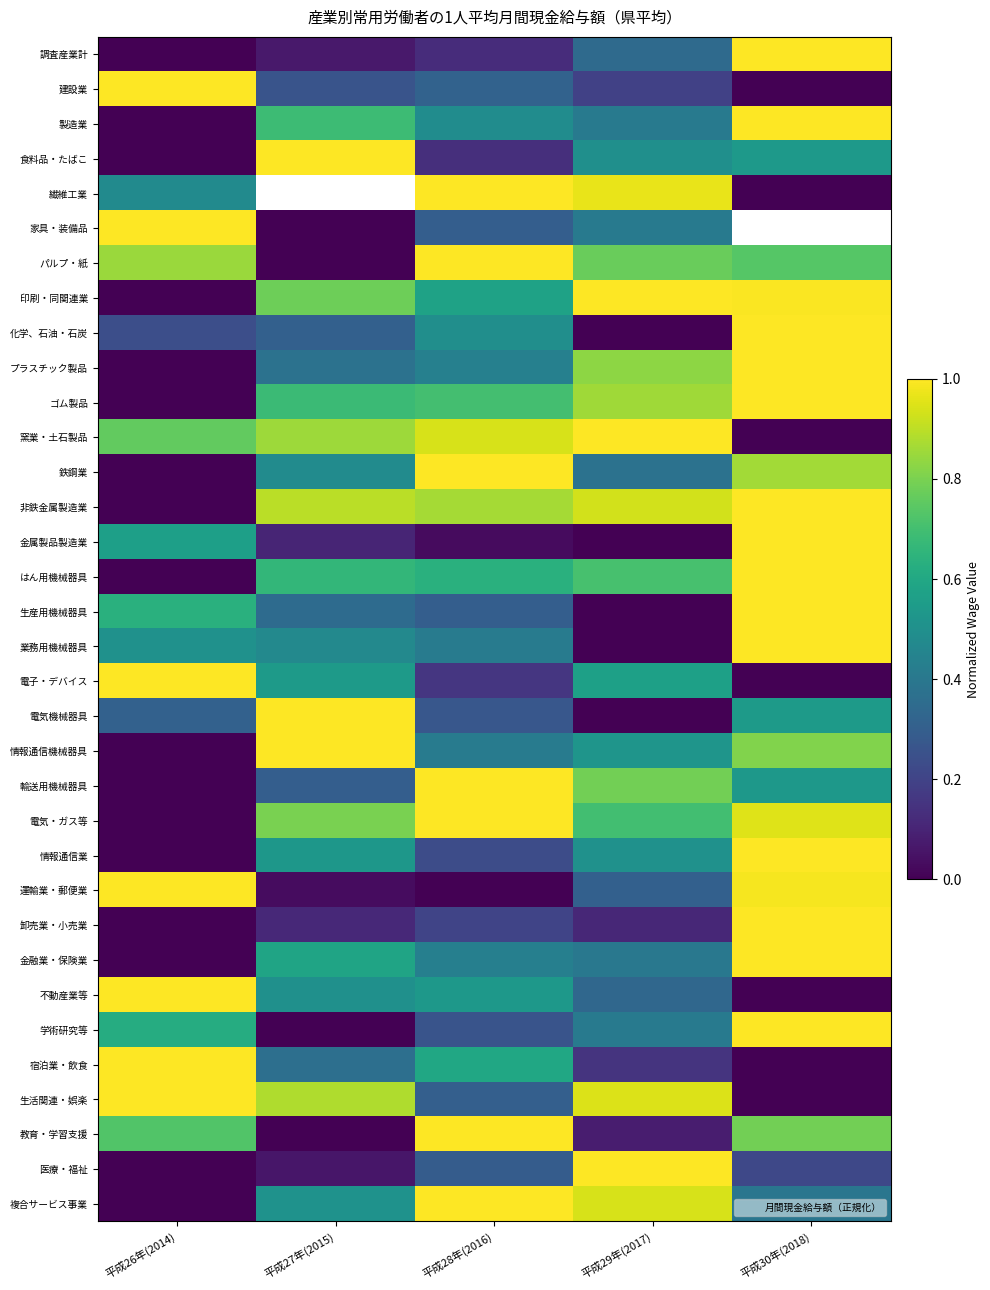

At which category does the chart reach its minimum across all series?

平成26年(2014)